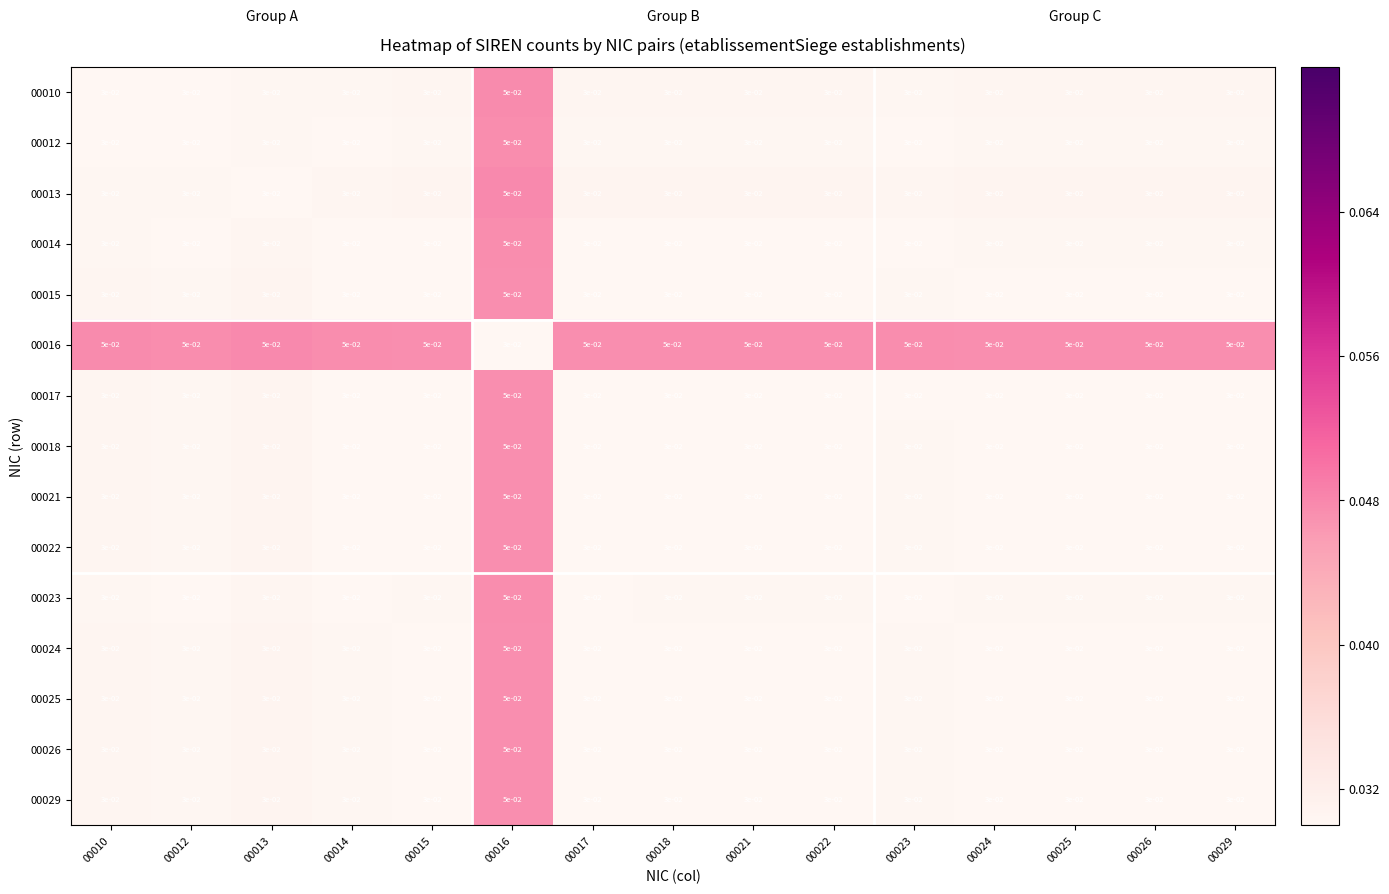

Reading left to right, transcribe all the data shown in this chart.

00010: 00010=0.0	00012=0.0	00013=0.0	00014=0.0	00015=0.0	00016=0.1	00017=0.0	00018=0.0	00021=0.0	00022=0.0	00023=0.0	00024=0.0	00025=0.0	00026=0.0	00029=0.0
00012: 00010=0.0	00012=0.0	00013=0.0	00014=0.0	00015=0.0	00016=0.1	00017=0.0	00018=0.0	00021=0.0	00022=0.0	00023=0.0	00024=0.0	00025=0.0	00026=0.0	00029=0.0
00013: 00010=0.0	00012=0.0	00013=0.0	00014=0.0	00015=0.0	00016=0.1	00017=0.0	00018=0.0	00021=0.0	00022=0.0	00023=0.0	00024=0.0	00025=0.0	00026=0.0	00029=0.0
00014: 00010=0.0	00012=0.0	00013=0.0	00014=0.0	00015=0.0	00016=0.1	00017=0.0	00018=0.0	00021=0.0	00022=0.0	00023=0.0	00024=0.0	00025=0.0	00026=0.0	00029=0.0
00015: 00010=0.0	00012=0.0	00013=0.0	00014=0.0	00015=0.0	00016=0.1	00017=0.0	00018=0.0	00021=0.0	00022=0.0	00023=0.0	00024=0.0	00025=0.0	00026=0.0	00029=0.0
00016: 00010=0.1	00012=0.1	00013=0.1	00014=0.1	00015=0.1	00016=0.0	00017=0.1	00018=0.1	00021=0.1	00022=0.1	00023=0.1	00024=0.1	00025=0.1	00026=0.1	00029=0.1
00017: 00010=0.0	00012=0.0	00013=0.0	00014=0.0	00015=0.0	00016=0.1	00017=0.0	00018=0.0	00021=0.0	00022=0.0	00023=0.0	00024=0.0	00025=0.0	00026=0.0	00029=0.0
00018: 00010=0.0	00012=0.0	00013=0.0	00014=0.0	00015=0.0	00016=0.1	00017=0.0	00018=0.0	00021=0.0	00022=0.0	00023=0.0	00024=0.0	00025=0.0	00026=0.0	00029=0.0
00021: 00010=0.0	00012=0.0	00013=0.0	00014=0.0	00015=0.0	00016=0.1	00017=0.0	00018=0.0	00021=0.0	00022=0.0	00023=0.0	00024=0.0	00025=0.0	00026=0.0	00029=0.0
00022: 00010=0.0	00012=0.0	00013=0.0	00014=0.0	00015=0.0	00016=0.1	00017=0.0	00018=0.0	00021=0.0	00022=0.0	00023=0.0	00024=0.0	00025=0.0	00026=0.0	00029=0.0
00023: 00010=0.0	00012=0.0	00013=0.0	00014=0.0	00015=0.0	00016=0.1	00017=0.0	00018=0.0	00021=0.0	00022=0.0	00023=0.0	00024=0.0	00025=0.0	00026=0.0	00029=0.0
00024: 00010=0.0	00012=0.0	00013=0.0	00014=0.0	00015=0.0	00016=0.1	00017=0.0	00018=0.0	00021=0.0	00022=0.0	00023=0.0	00024=0.0	00025=0.0	00026=0.0	00029=0.0
00025: 00010=0.0	00012=0.0	00013=0.0	00014=0.0	00015=0.0	00016=0.1	00017=0.0	00018=0.0	00021=0.0	00022=0.0	00023=0.0	00024=0.0	00025=0.0	00026=0.0	00029=0.0
00026: 00010=0.0	00012=0.0	00013=0.0	00014=0.0	00015=0.0	00016=0.1	00017=0.0	00018=0.0	00021=0.0	00022=0.0	00023=0.0	00024=0.0	00025=0.0	00026=0.0	00029=0.0
00029: 00010=0.0	00012=0.0	00013=0.0	00014=0.0	00015=0.0	00016=0.1	00017=0.0	00018=0.0	00021=0.0	00022=0.0	00023=0.0	00024=0.0	00025=0.0	00026=0.0	00029=0.0